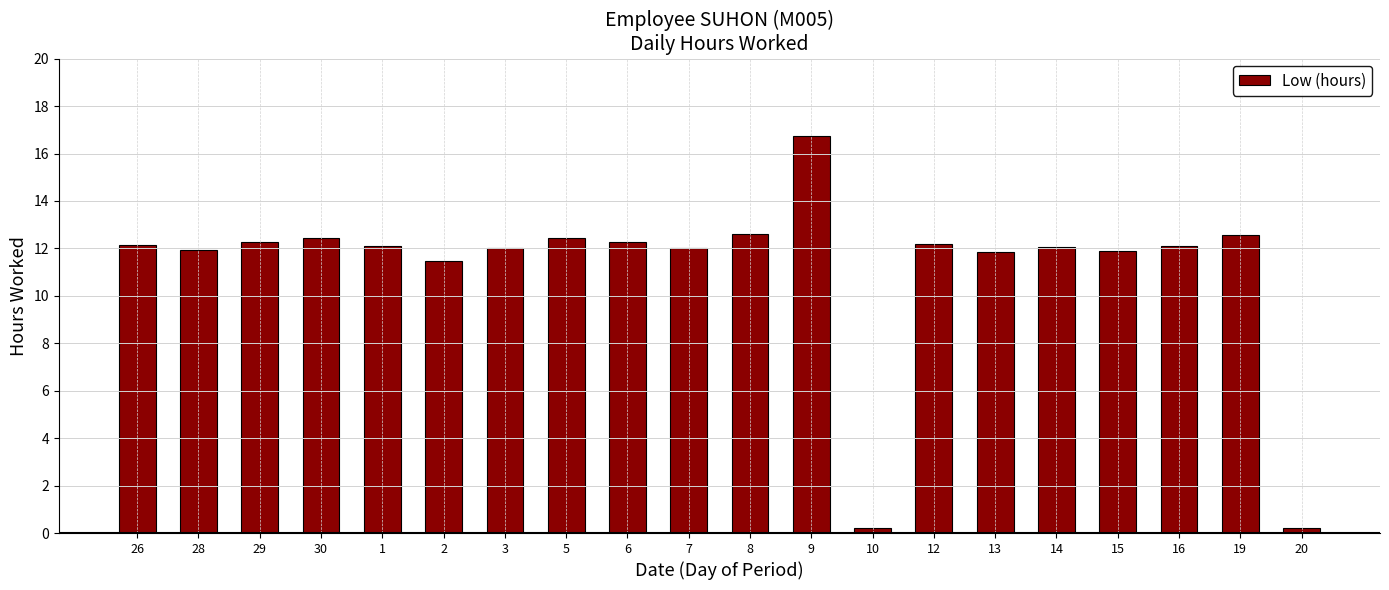

Reading left to right, extract all data points from this chart.

12.1	11.9	12.3	12.4	12.1	11.5	12.0	12.4	12.3	12.0	12.6	16.7	0.0	12.2	11.9	12.1	11.9	12.1	12.6	0.0